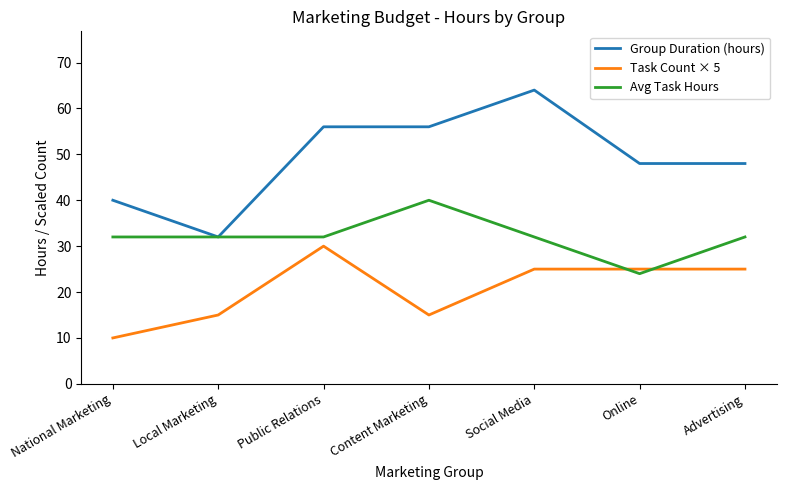

Which label corresponds to the smallest value in the chart?

National Marketing